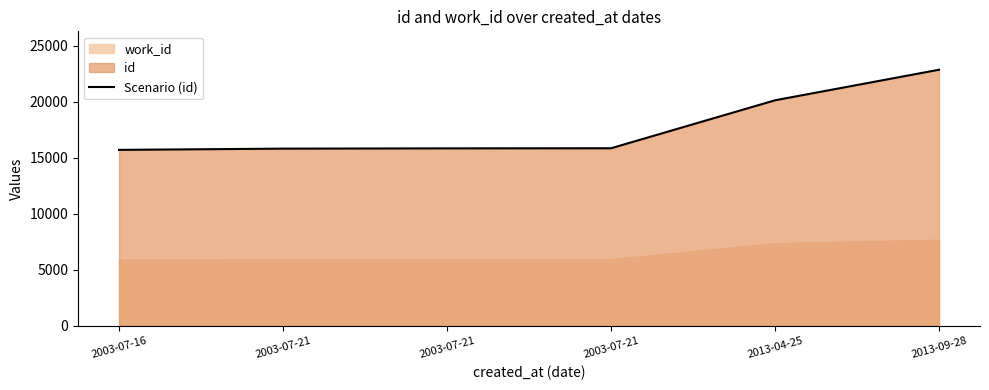

What is the ratio of the value at 2003-07-16 to the value at 2003-07-21?

1.0